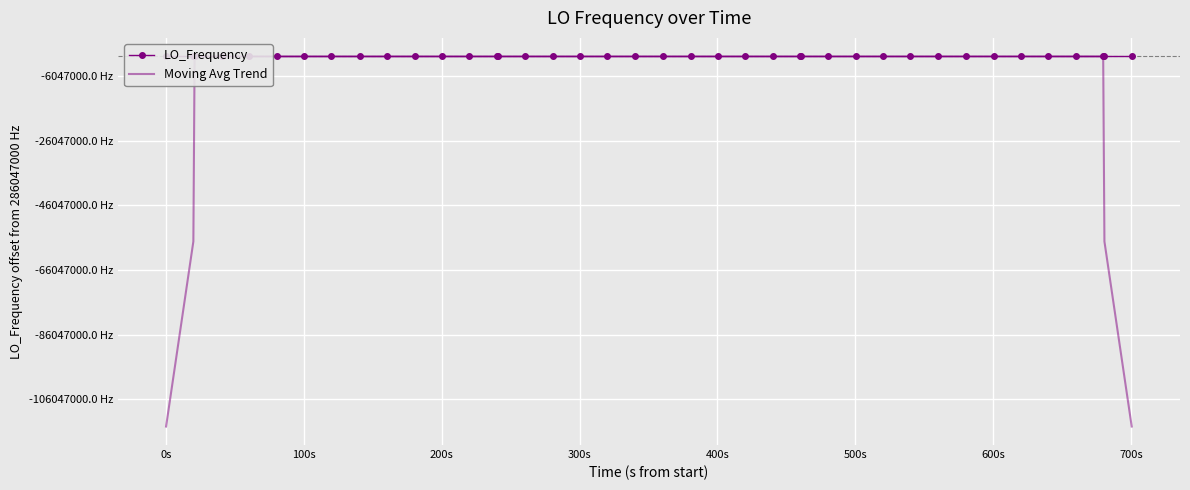

How many interior local valleys does the LO_Frequency series have?

7